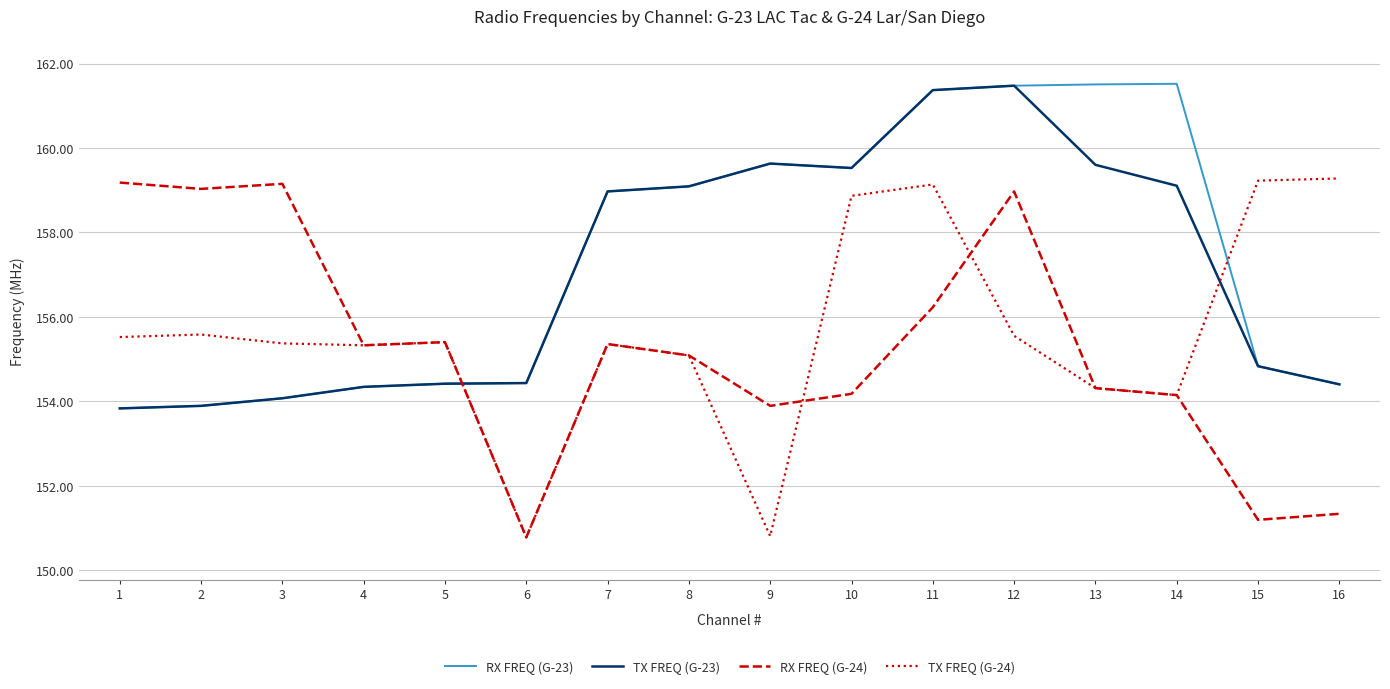

Is it true that RX FREQ (G-24) equals 151.3 at 16?

True